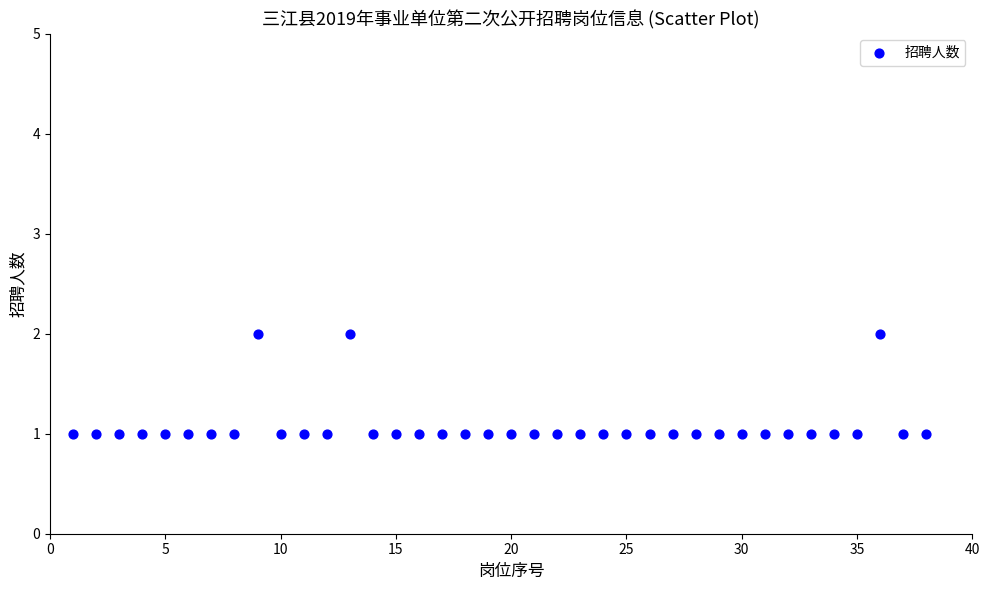

Count the number of points in this scatter plot.

38